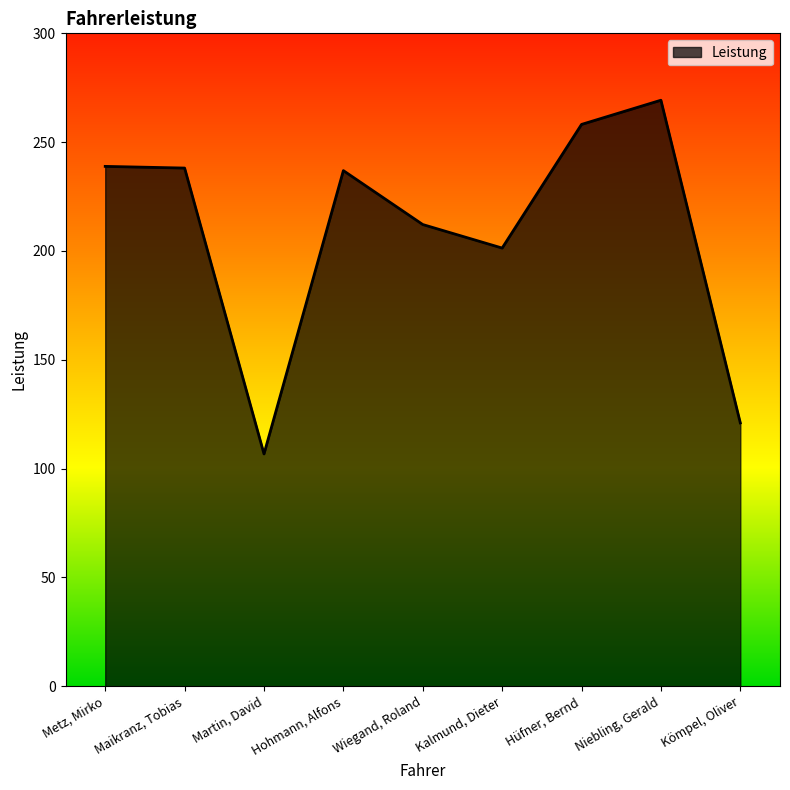

What is the change in value from Martin, David to Hüfner, Bernd?

+151.4